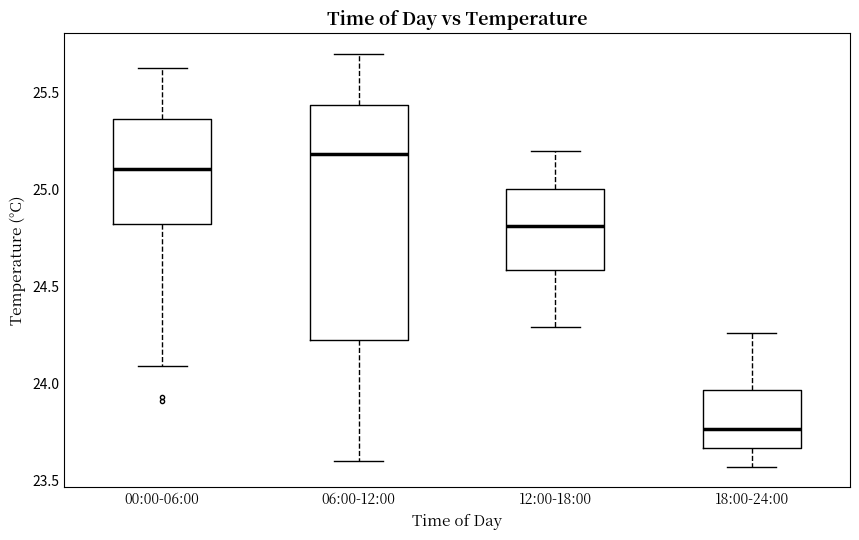

Where does the lower whisker of the box for 06:00-12:00 end on the y-axis? The values are not printed on the chart, so give them approximately, as read against the axis.

23.60